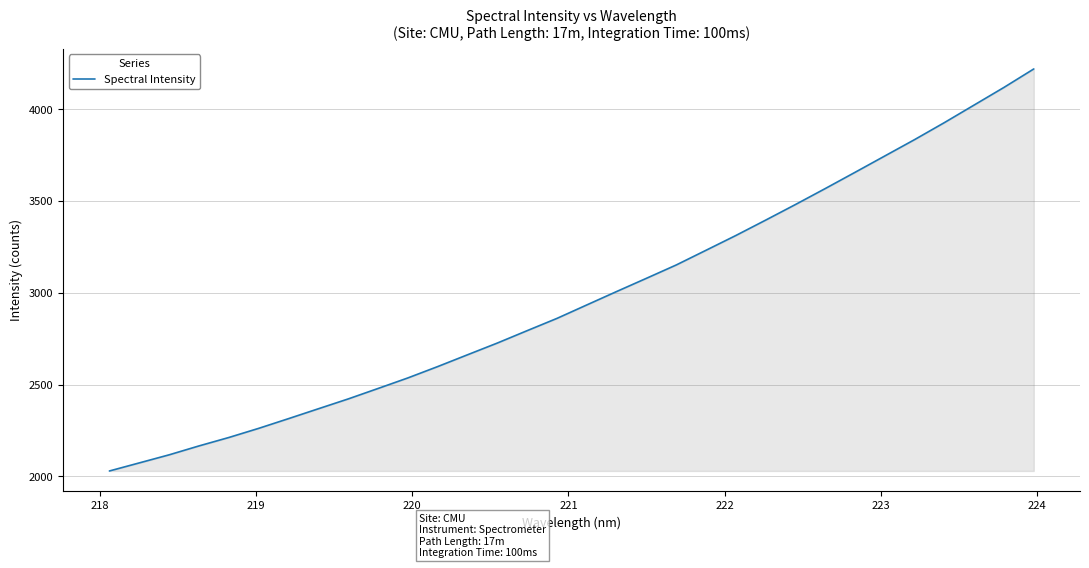

What is the maximum value shown in the chart?

4219.9